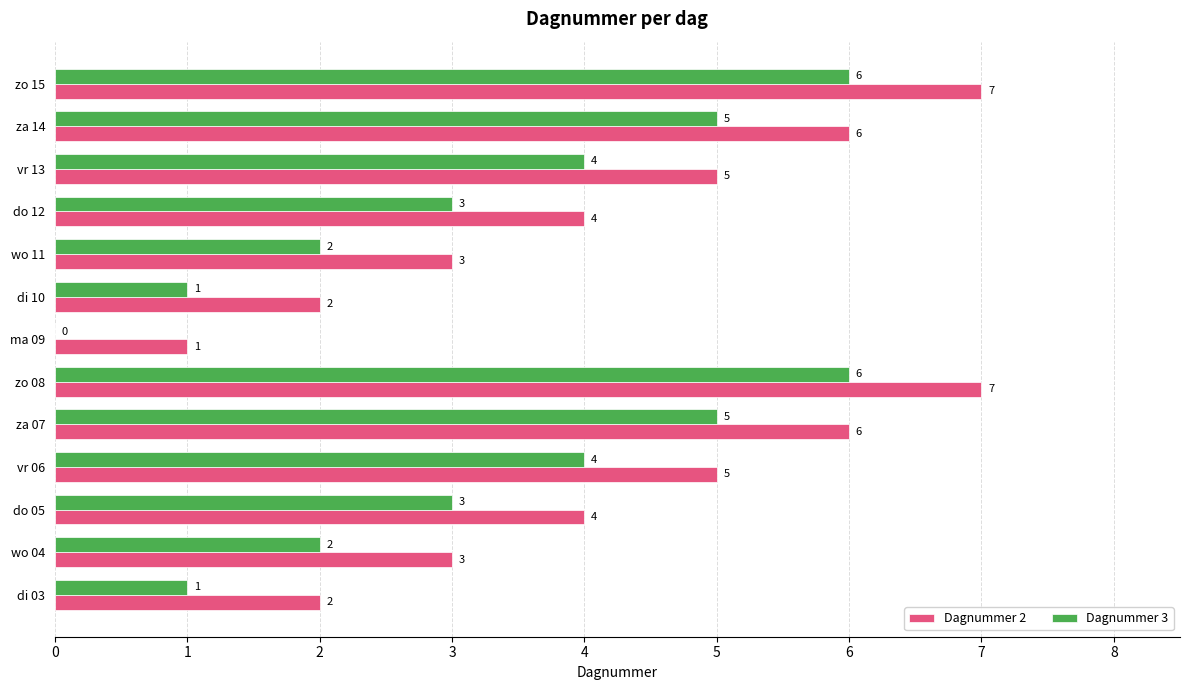

What is the sum of the Dagnummer 2 values at di 10 and ma 09?

3